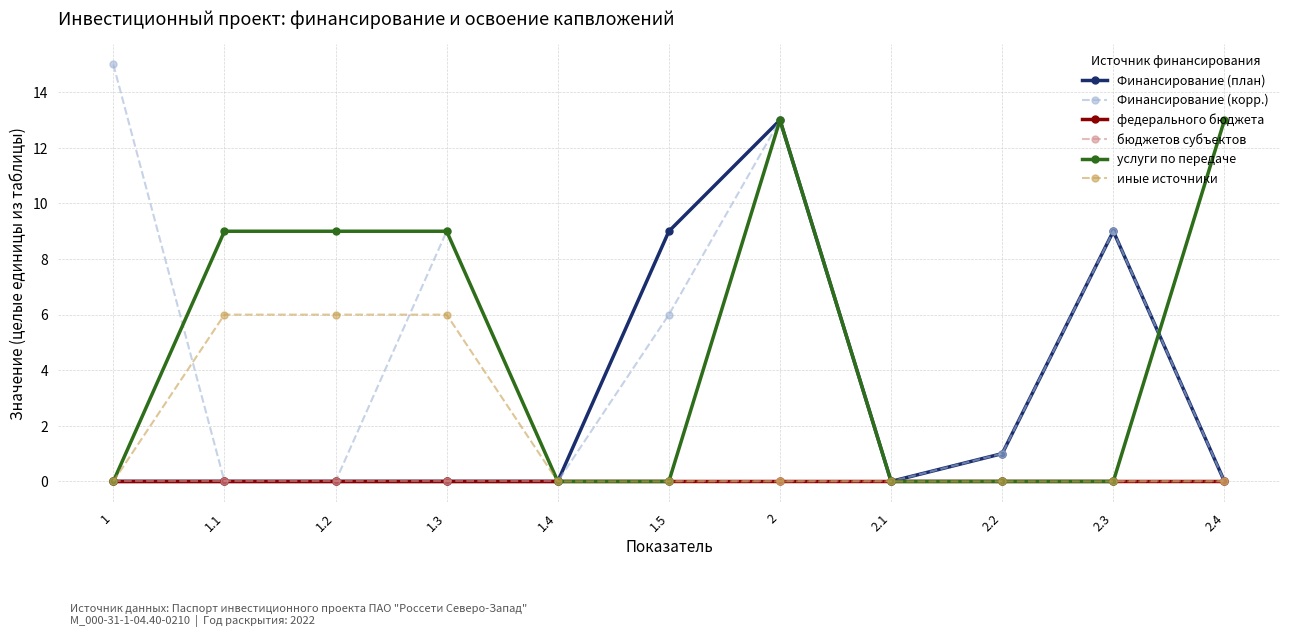

At how many categories does at least one series exceed 4?

8